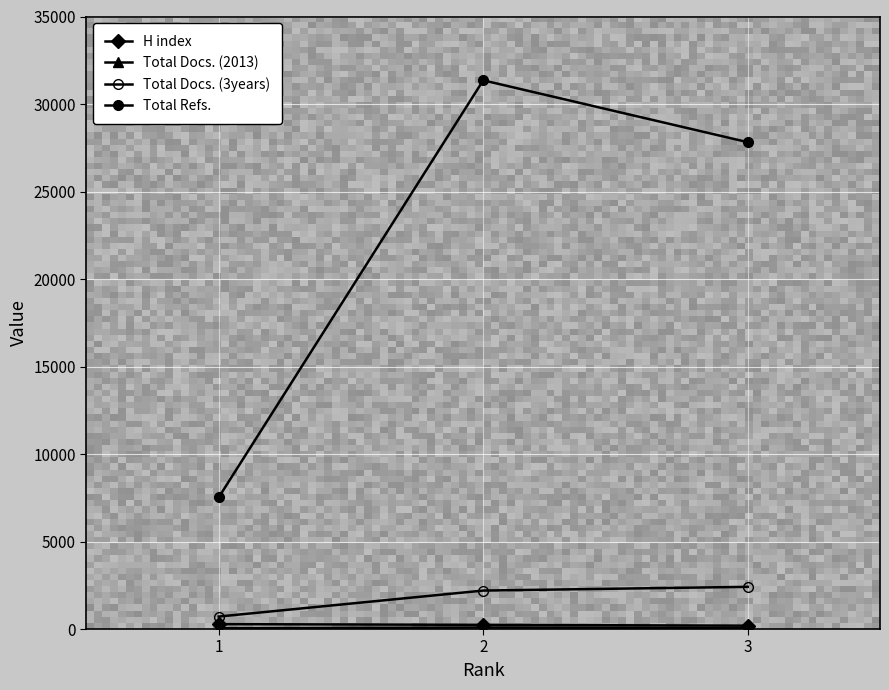

Is this an area chart (filled region under the line)?

No